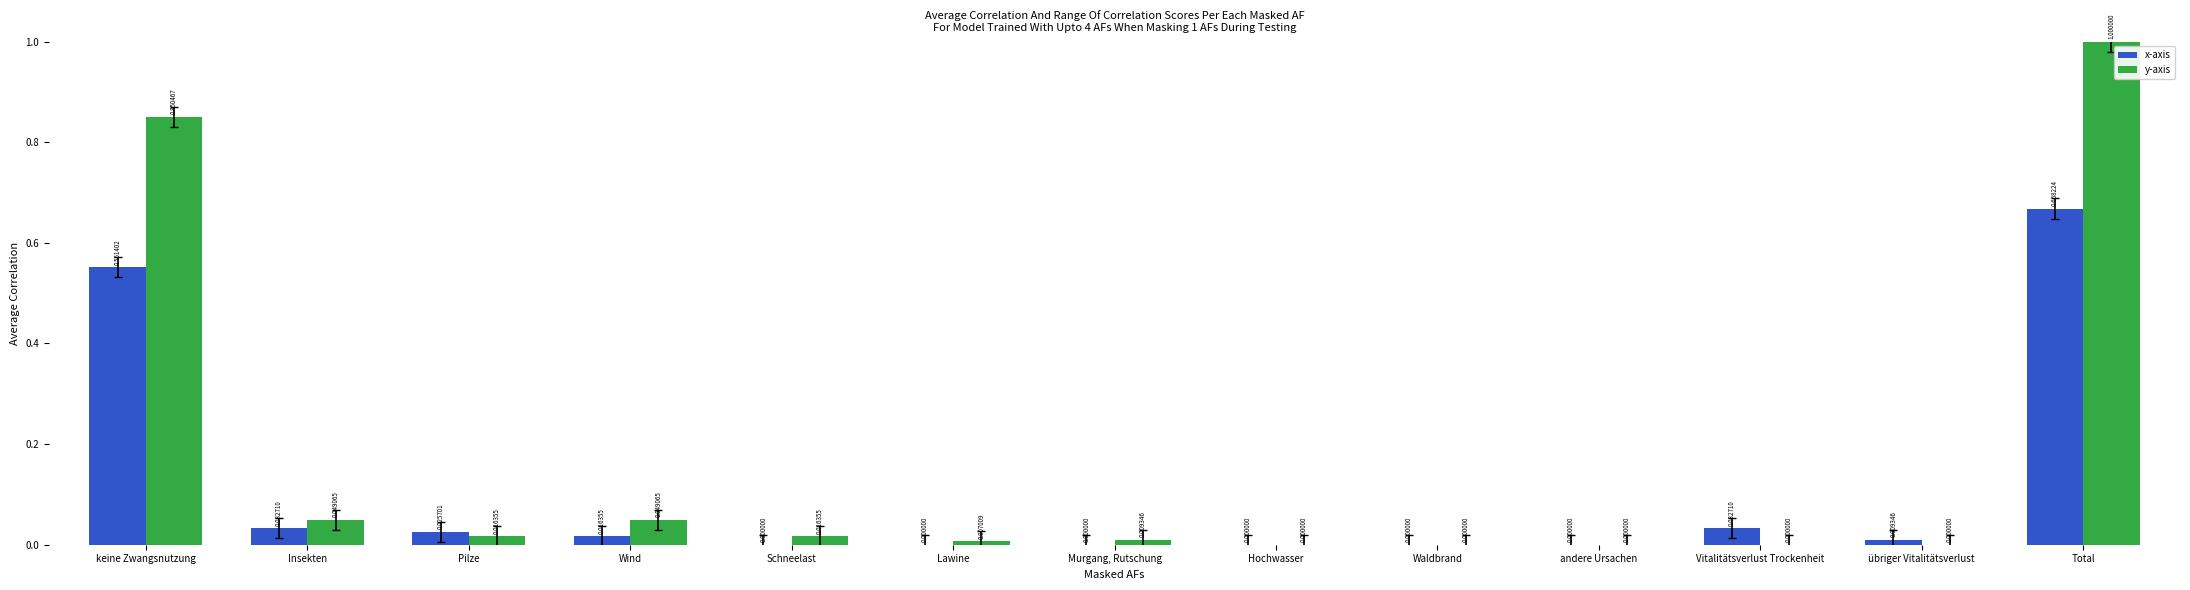

The x-axis series shows -0.3 at Lawine. True or false?

False